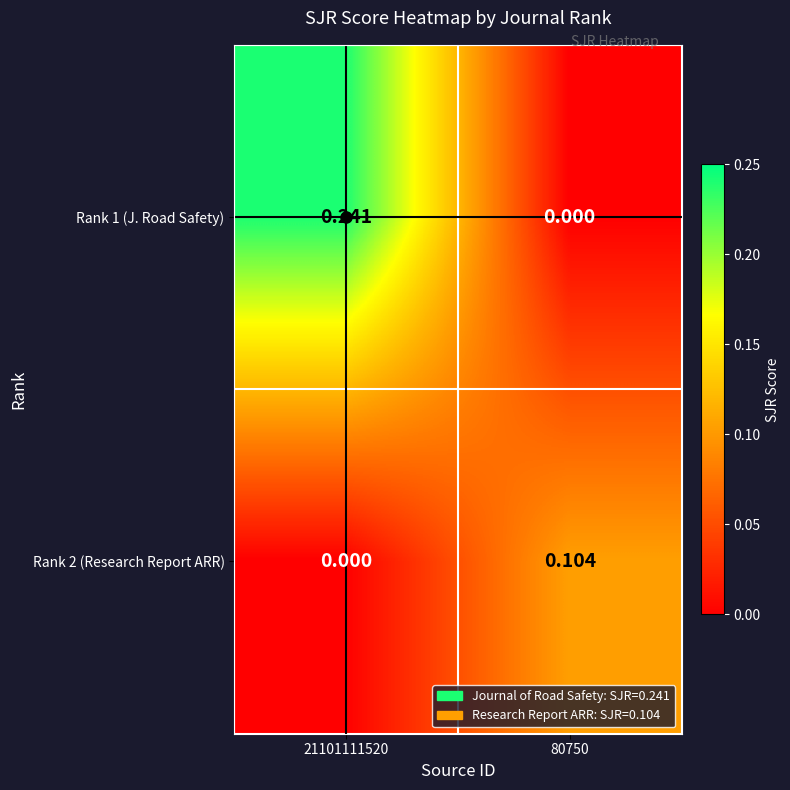

Is the value of Rank 2 (Research Report ARR) at 80750 greater than the value of Rank 1 (J. Road Safety) at 80750?

Yes